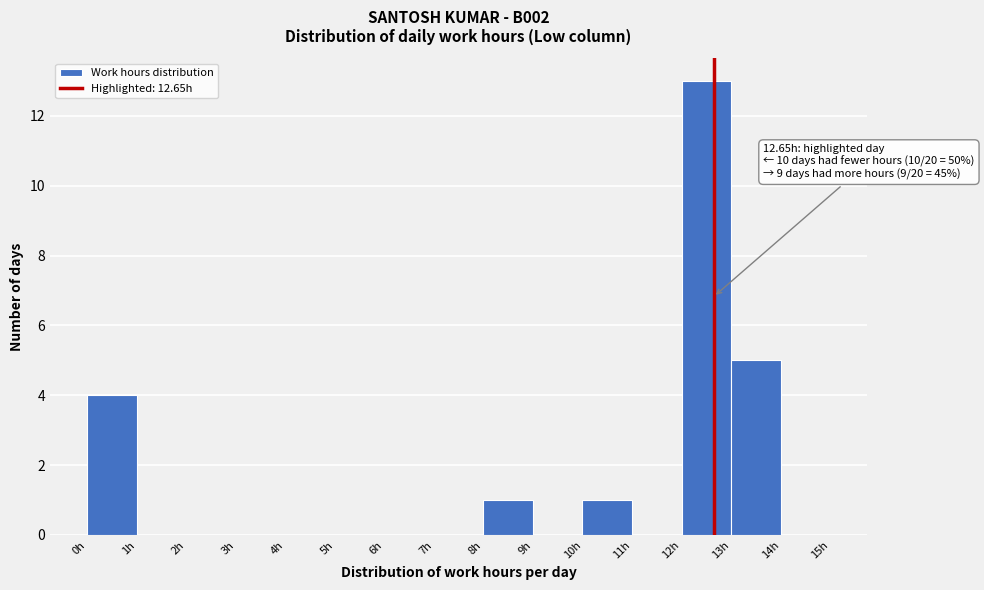

Which range on the x-axis has the tallest bar?

12 to 13